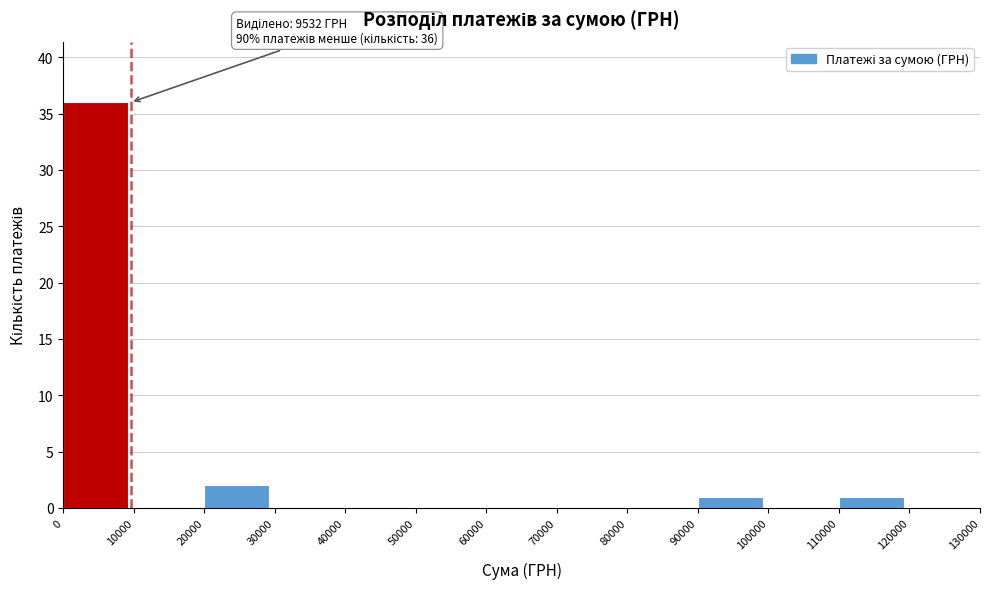

Which range on the x-axis has the tallest bar?

0 to 10000